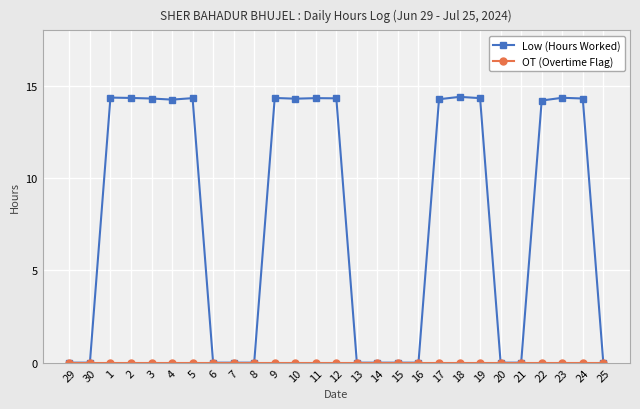

At how many categories does at least one series exceed 4?

15